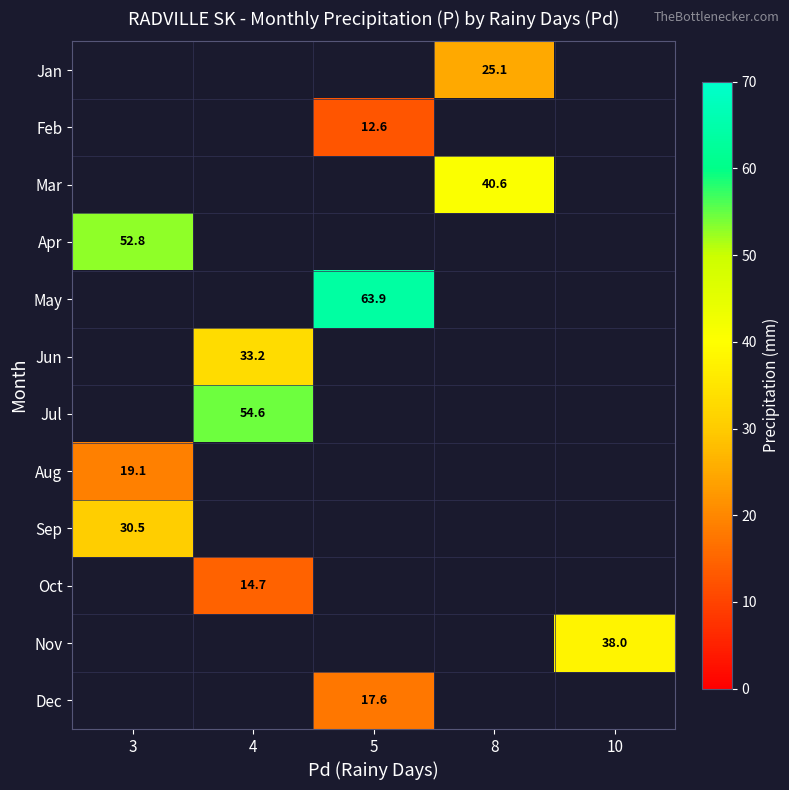

Is it true that Jan equals 16.6 at 8?

False